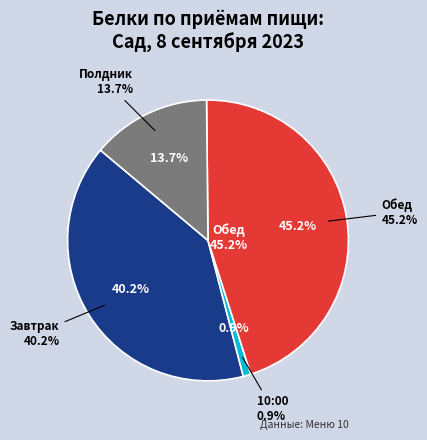

Which category has the smallest portion of the pie?

10:00